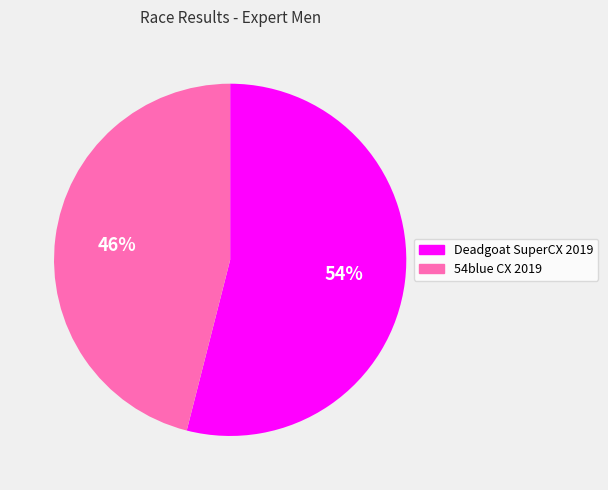

How many segments does this pie chart have?

2